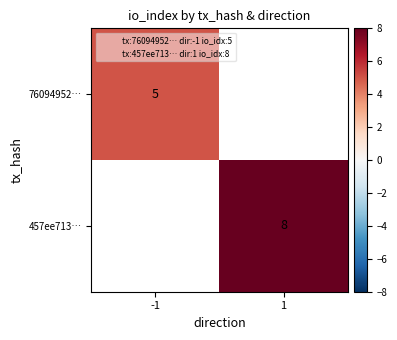

At 1, list the series in order from smallest to largest.

76094952…, 457ee713…